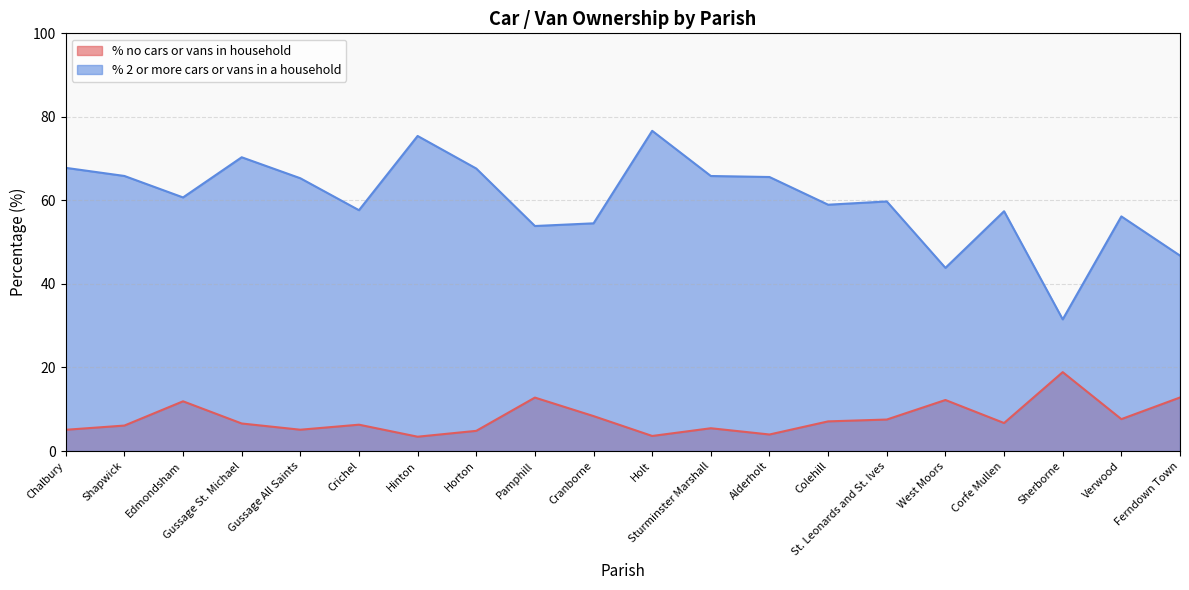

Where is the first local maximum for % no cars or vans in household?

Edmondsham